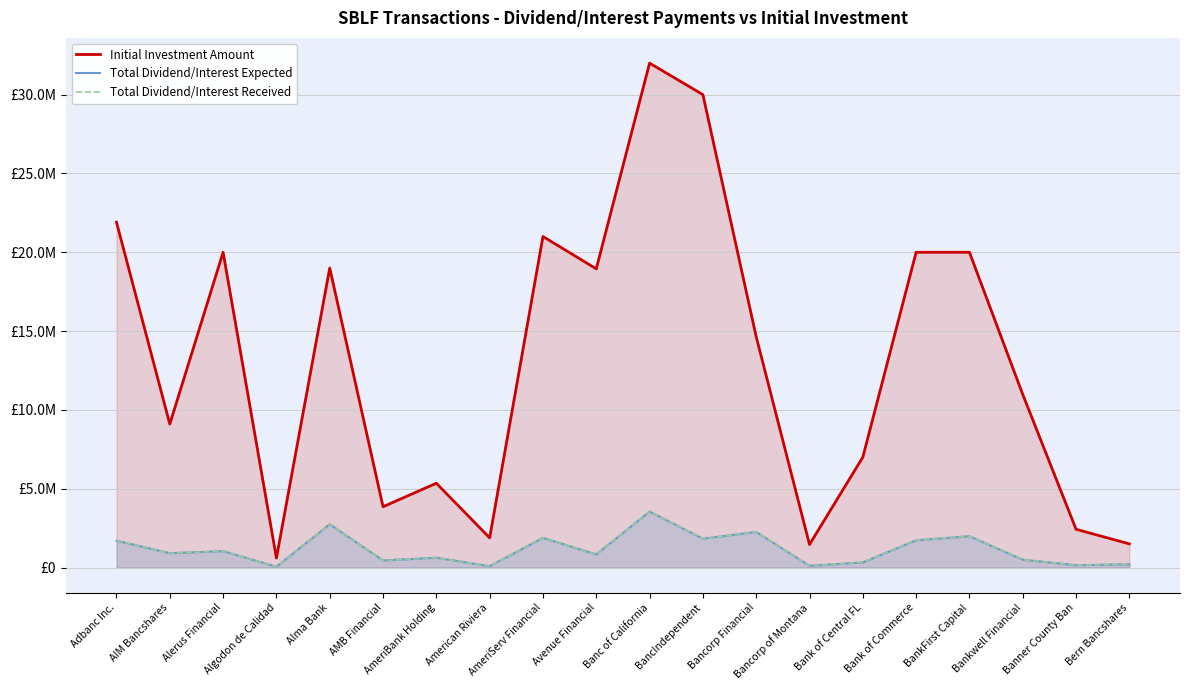

Which series changed the most between Alerus Financial and Avenue Financial?

Initial Investment Amount